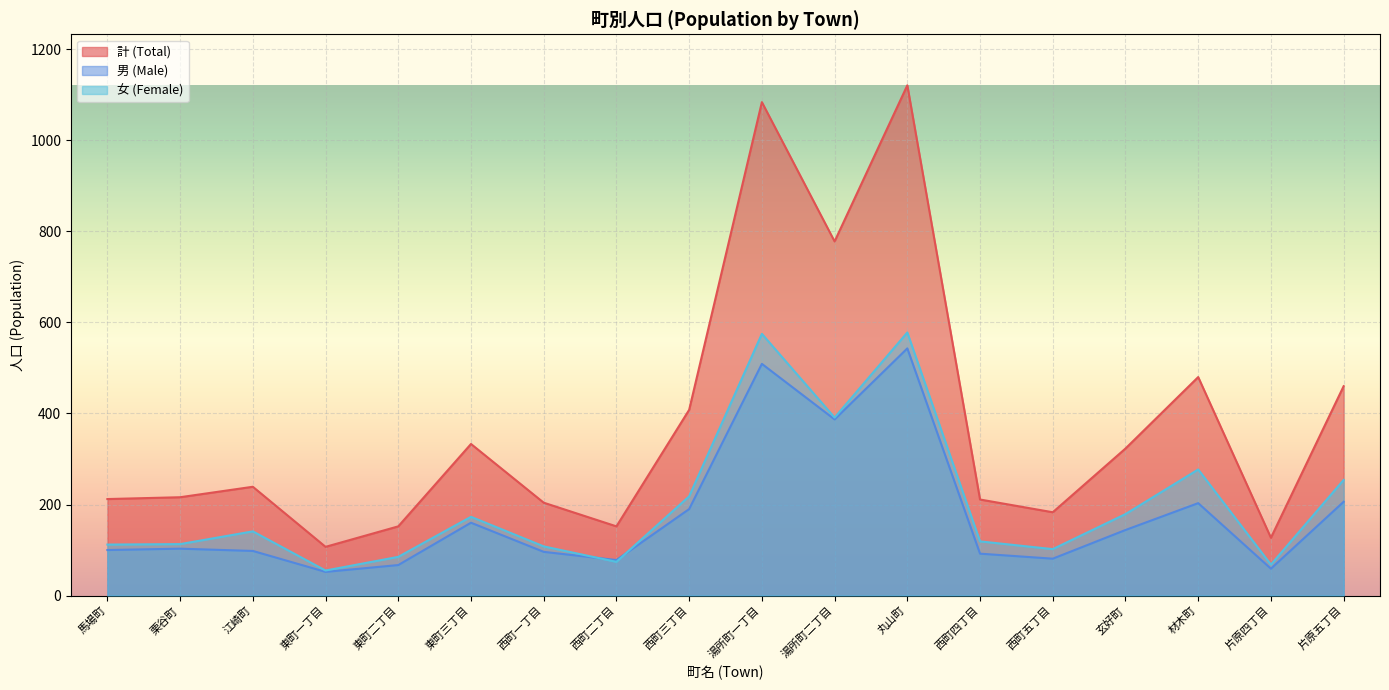

Between 江崎町 and 栗谷町, which is larger?

江崎町